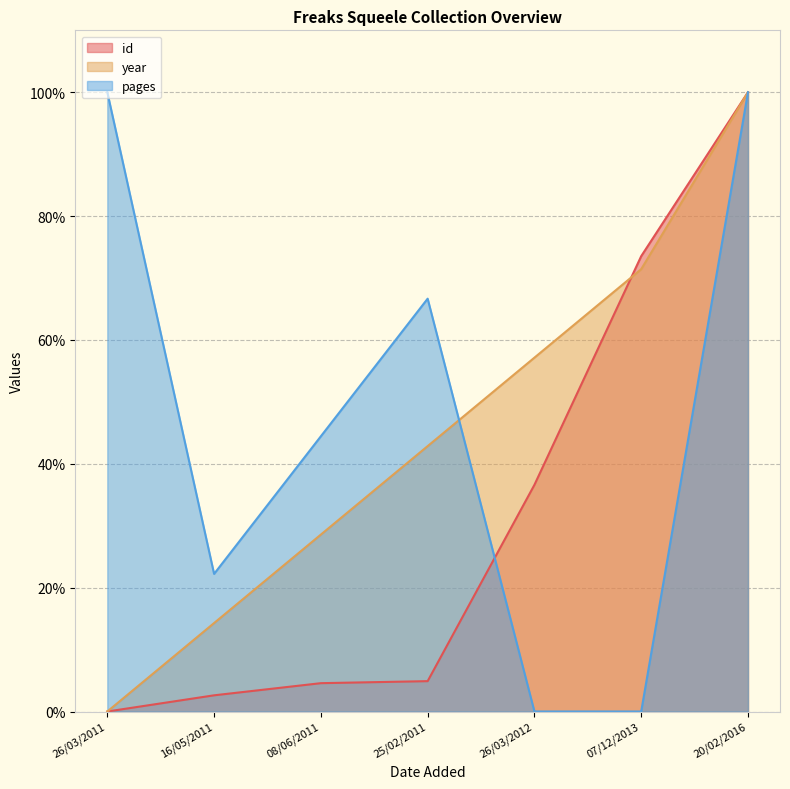

How many series are shown in this chart?

3